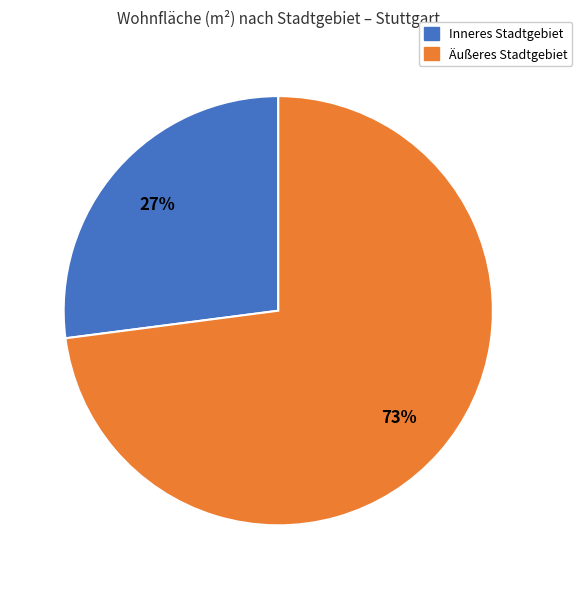

To the nearest percent, what is the difference between the largest and smallest slice percentages?

46%